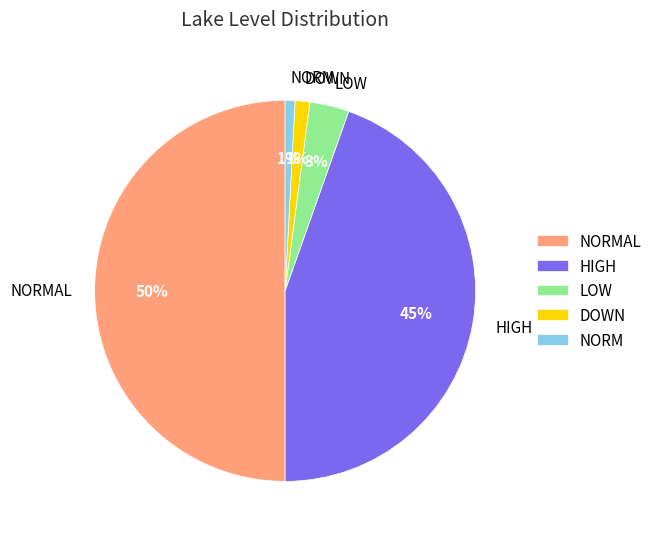

Which category has the biggest portion of the pie?

NORMAL